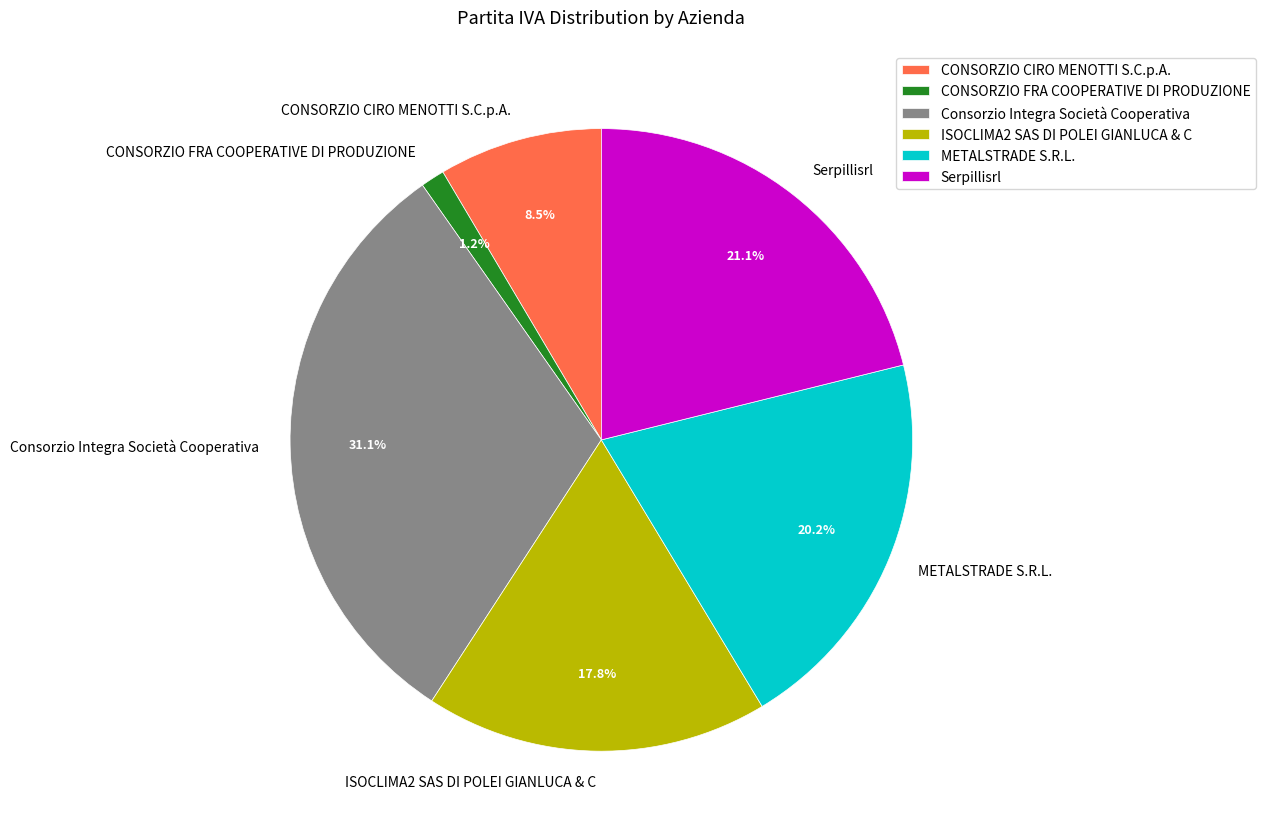

Between ISOCLIMA2 SAS DI POLEI GIANLUCA & C and METALSTRADE S.R.L., which is larger?

METALSTRADE S.R.L.